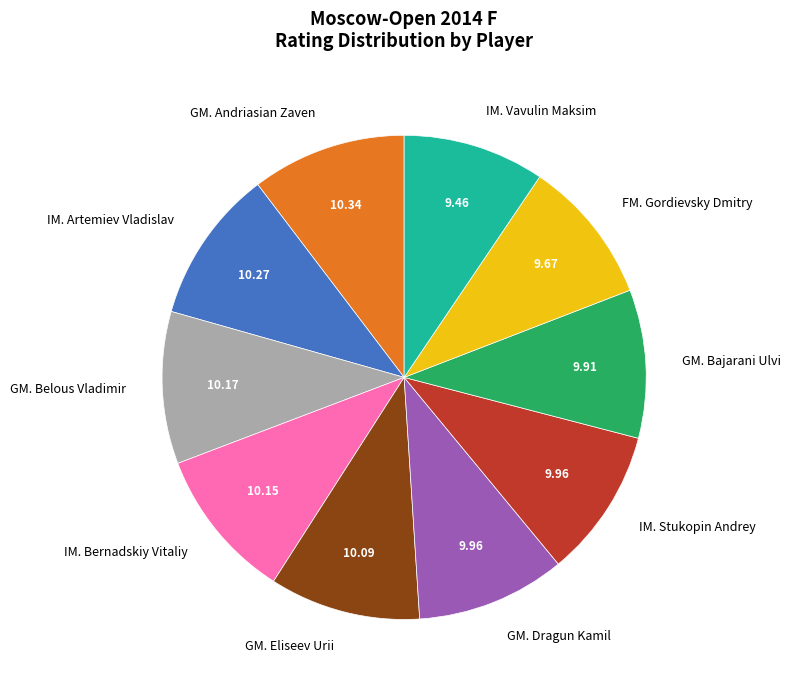

Combined, do IM. Stukopin Andrey and GM. Eliseev Urii account for over 50%?

No